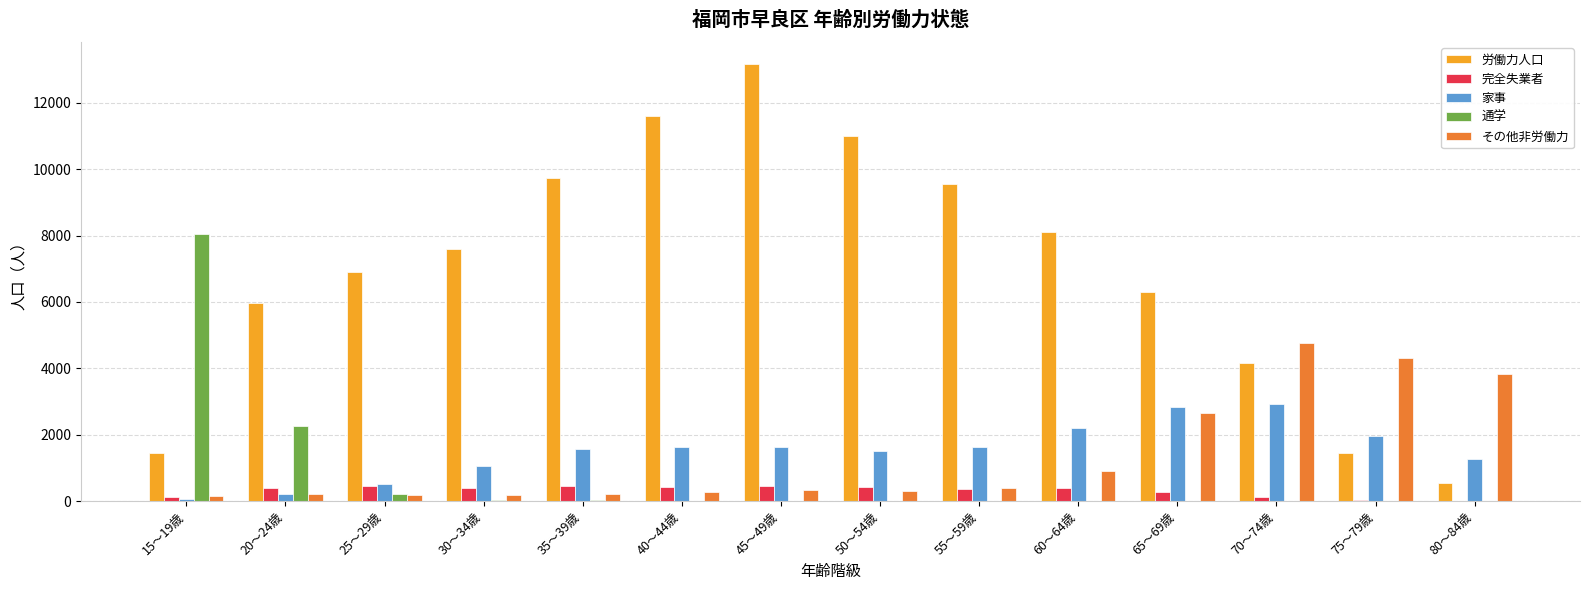

What is the maximum value shown in the chart?

13172